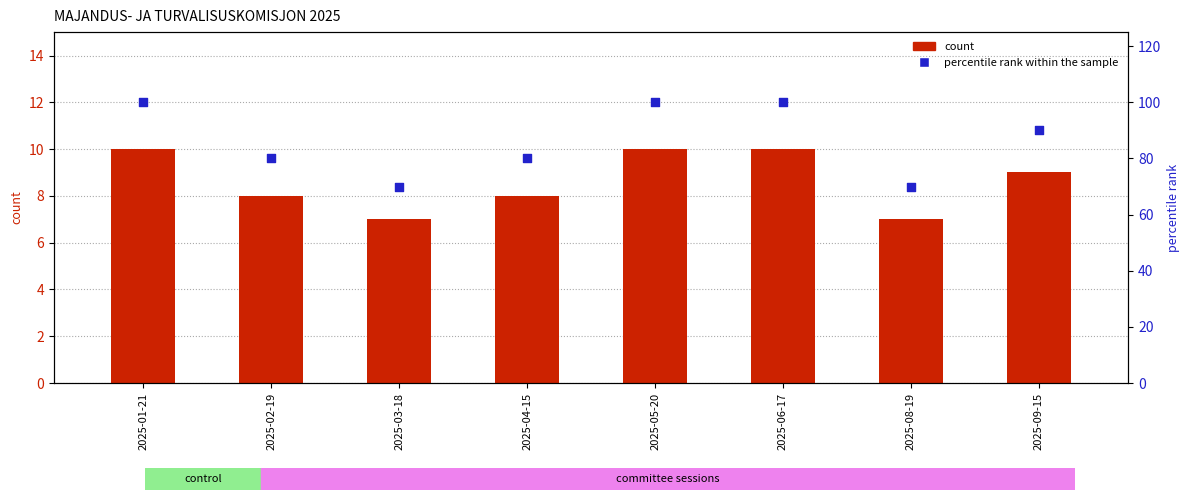

Which series contains the highest Y value?

percentile rank within the sample